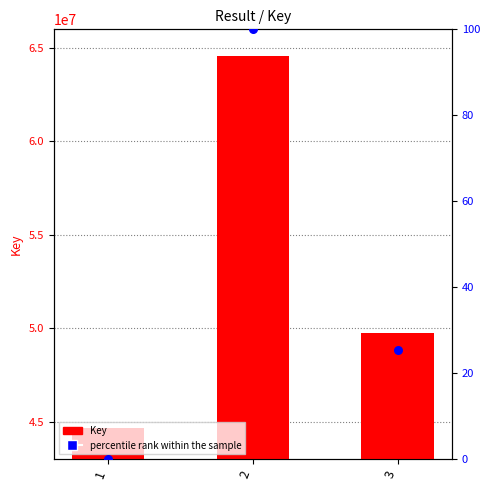

At how many categories does at least one series exceed 47335164?

2